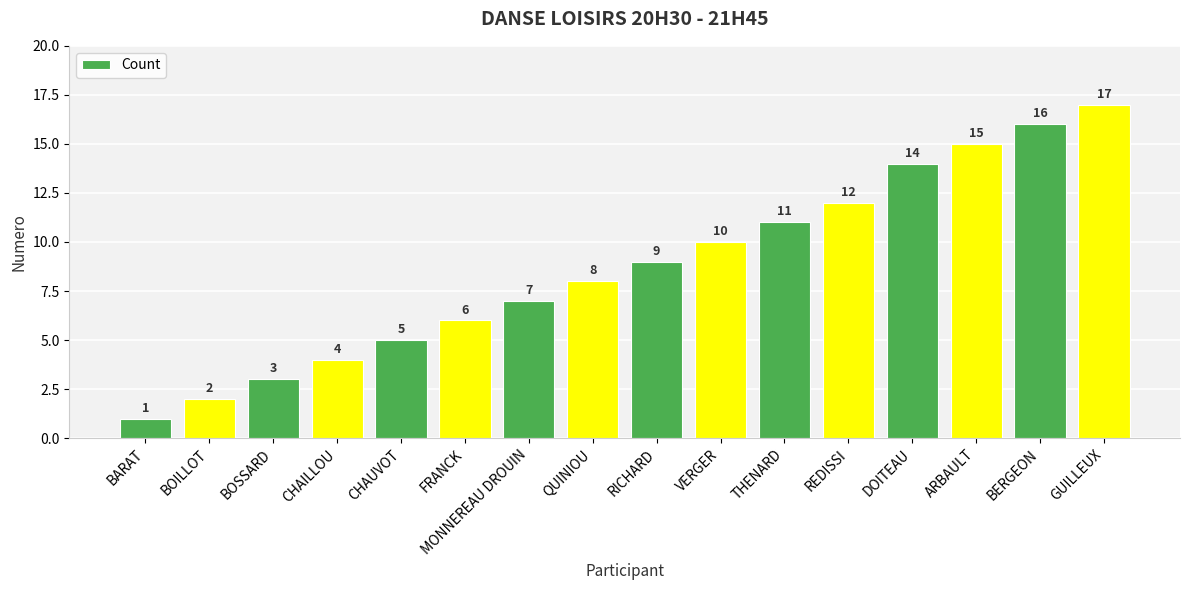

What is the difference between the maximum and minimum values?

16